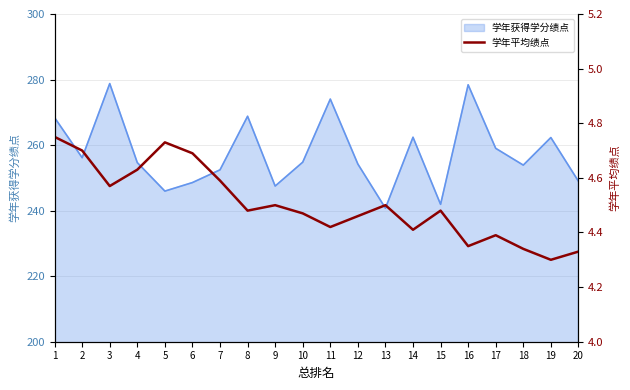

Where is the first local minimum?

3